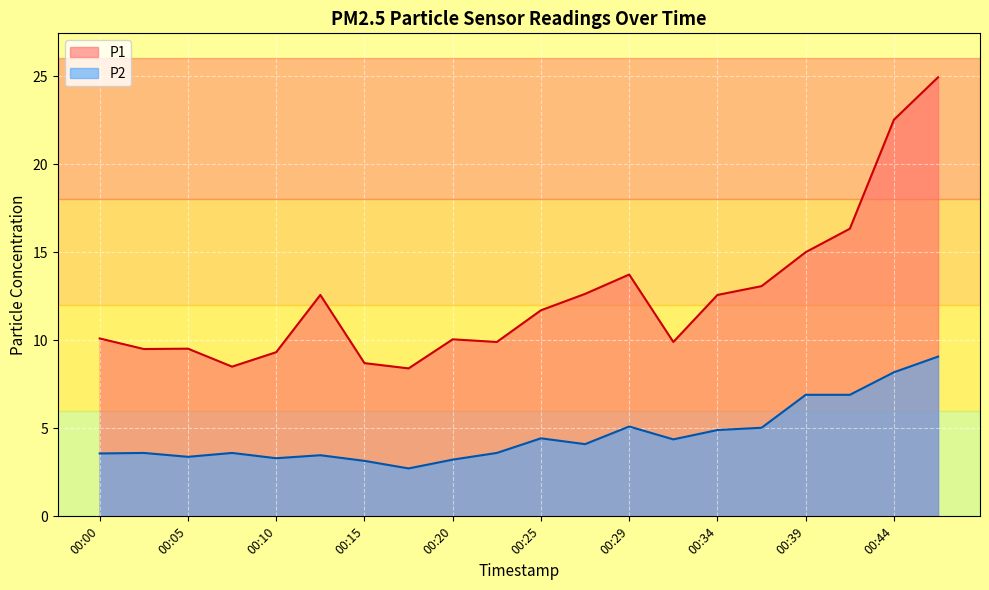

What is the smallest value displayed?

2.7